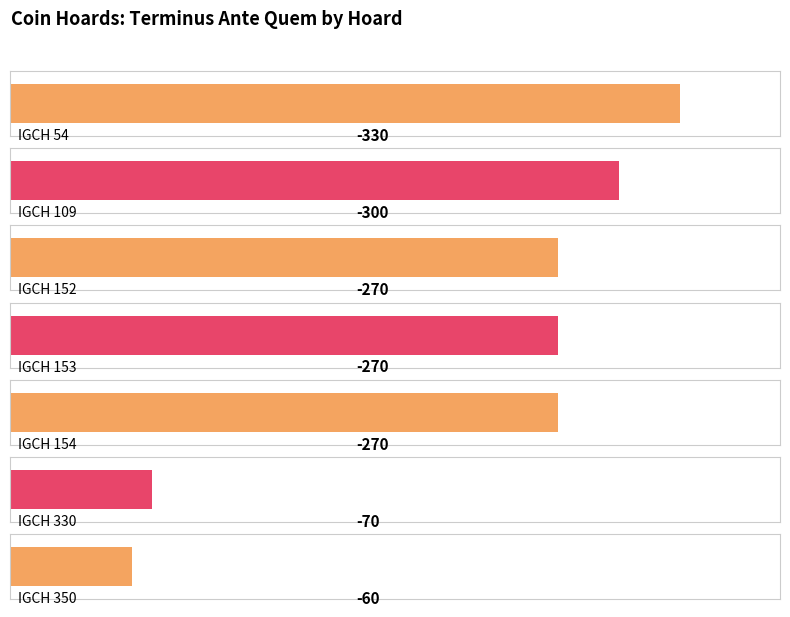

Which label corresponds to the smallest value in the chart?

IGCH 54